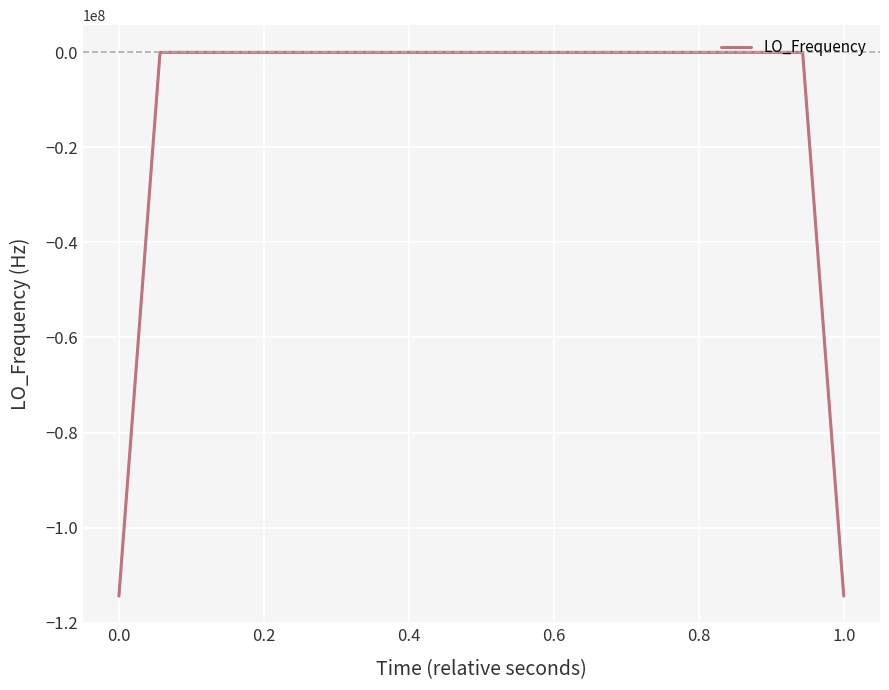

What is the smallest value displayed?

-114418799.2